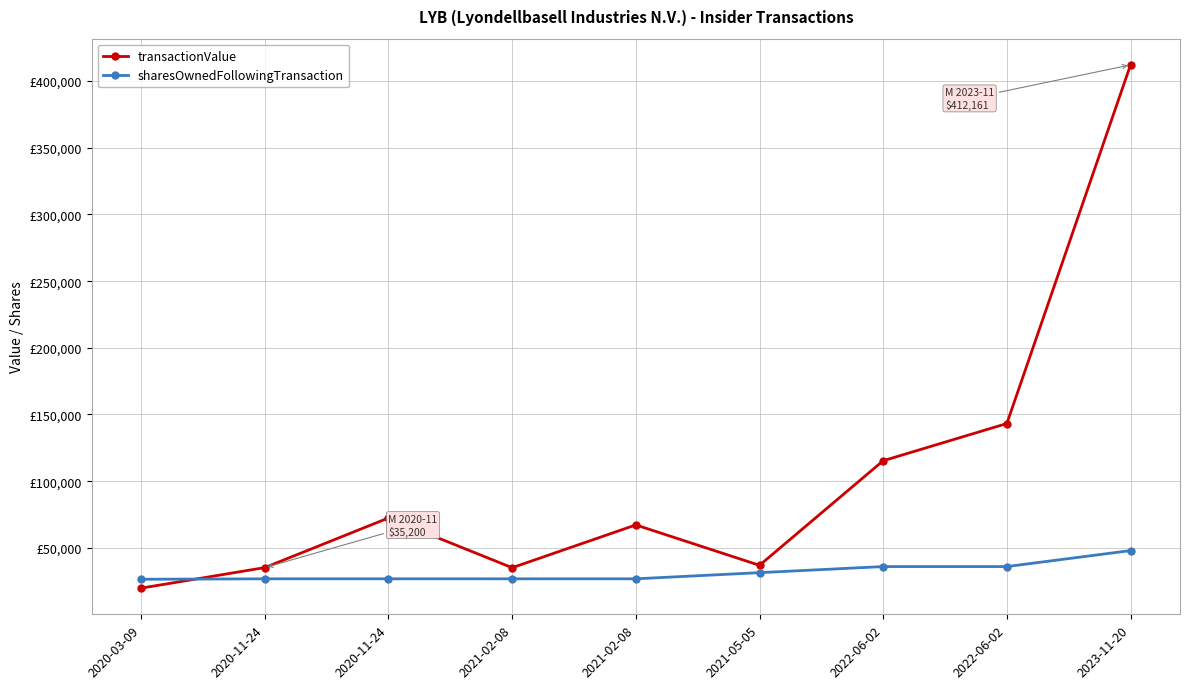

Between 2020-11-24 and 2023-11-20, which is larger?

2023-11-20